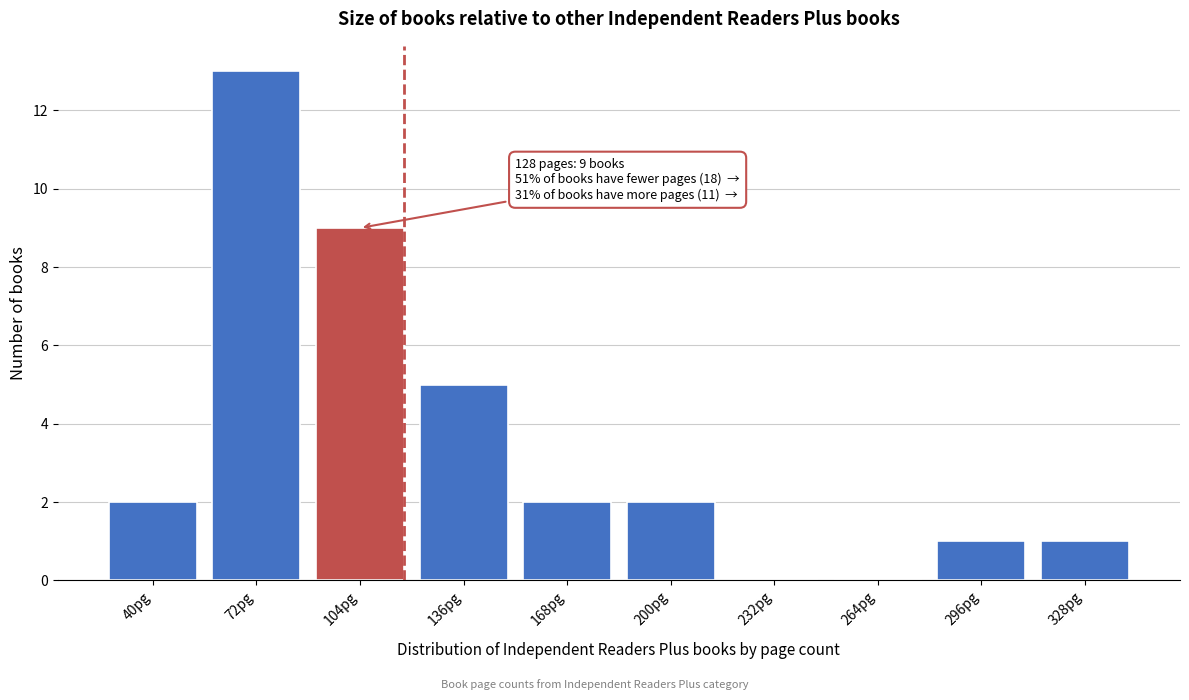

Reading left to right, extract all data points from this chart.

40pg=2	72pg=13	104pg=9	136pg=5	168pg=2	200pg=2	232pg=0	264pg=0	296pg=1	328pg=1